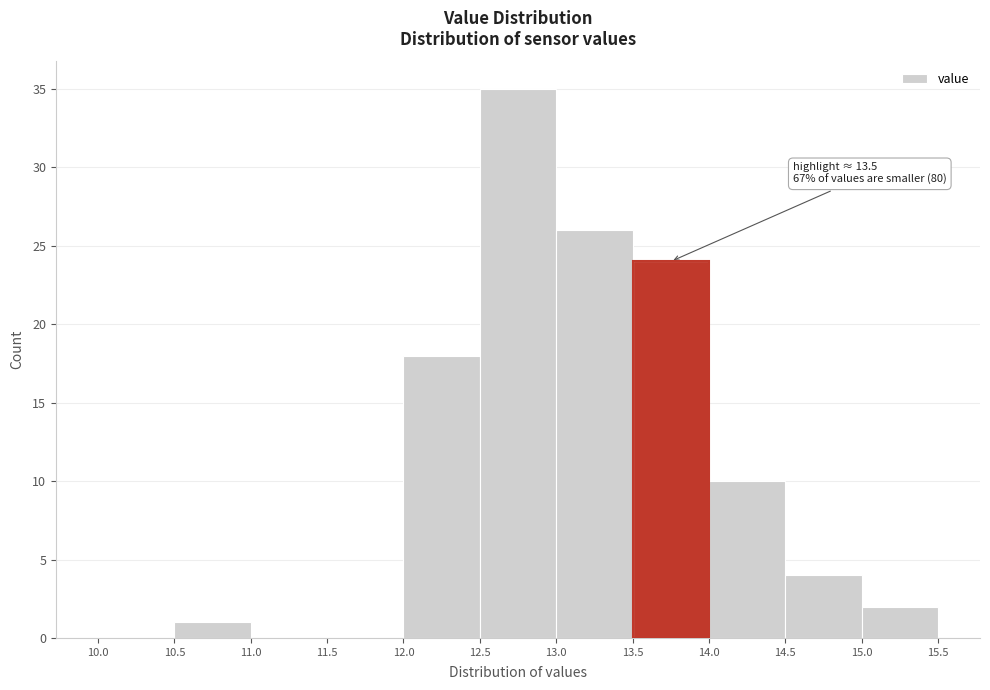

Which range on the x-axis has the tallest bar?

12.5 to 13.0